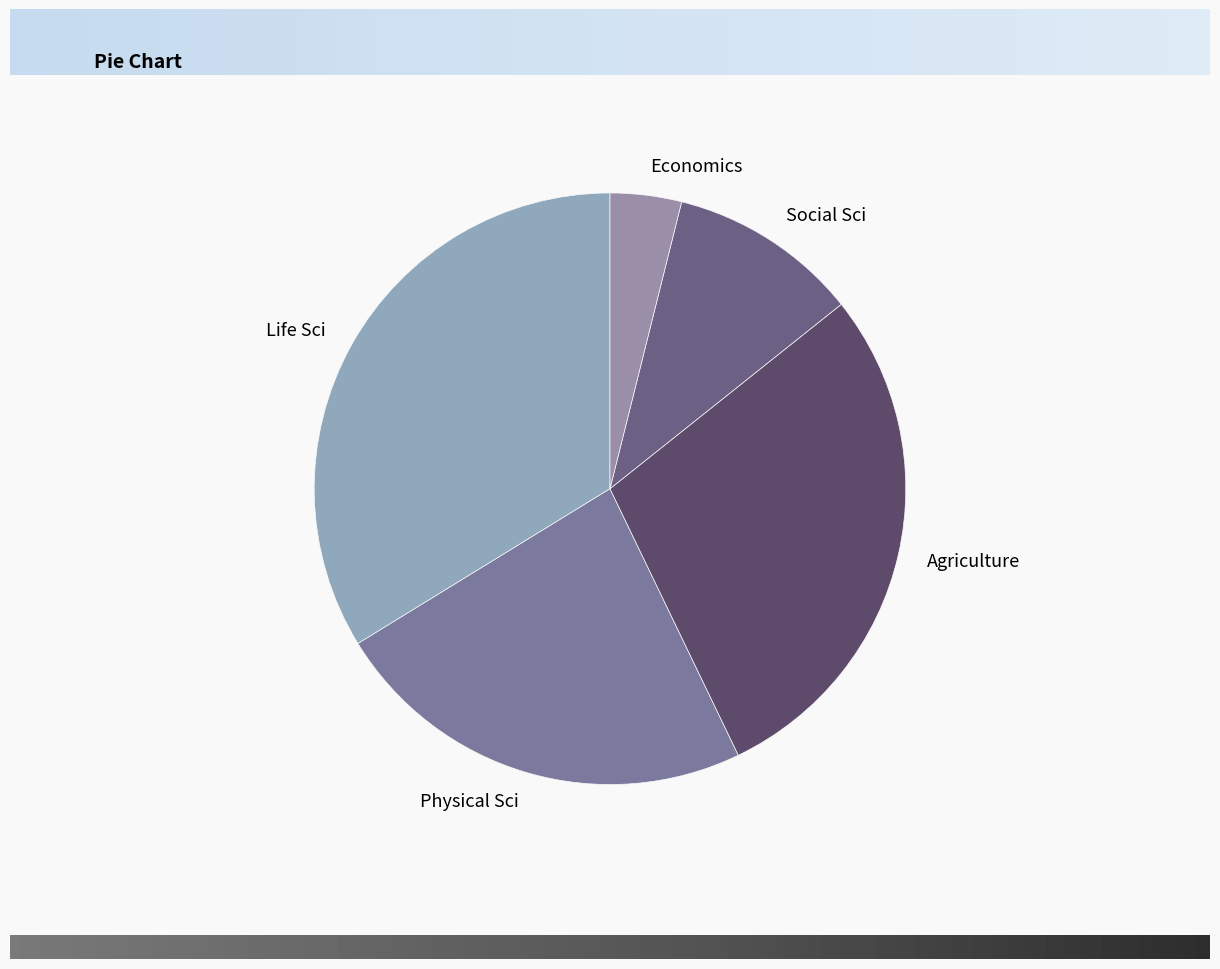

Is it true that Physical Sci is 12% of the pie?

False